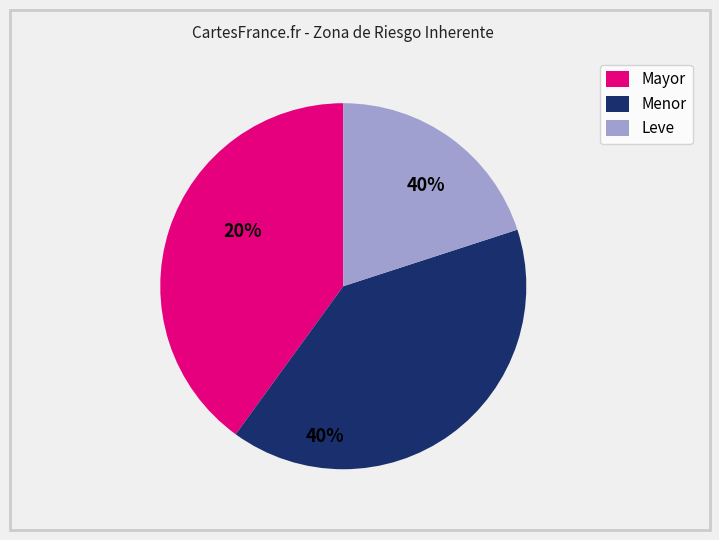

Is it true that Leve is 7% of the pie?

False